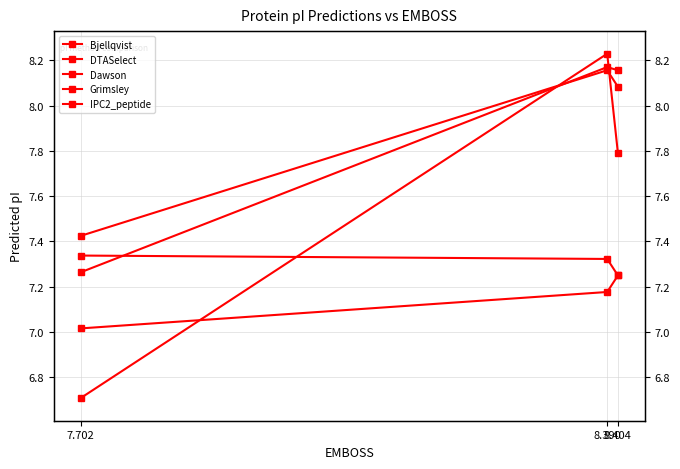

Rank the series at 7.702 from lowest to highest value.

Bjellqvist, IPC2_peptide, Dawson, Grimsley, DTASelect